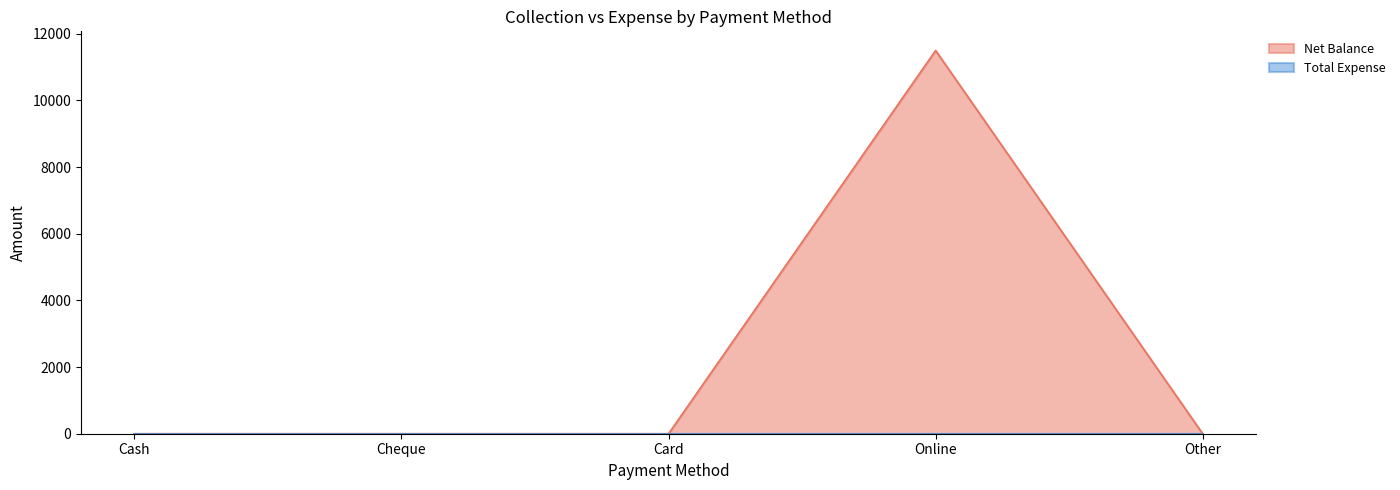

Rank the categories by value from highest to lowest.

Online, Cash, Cheque, Card, Other